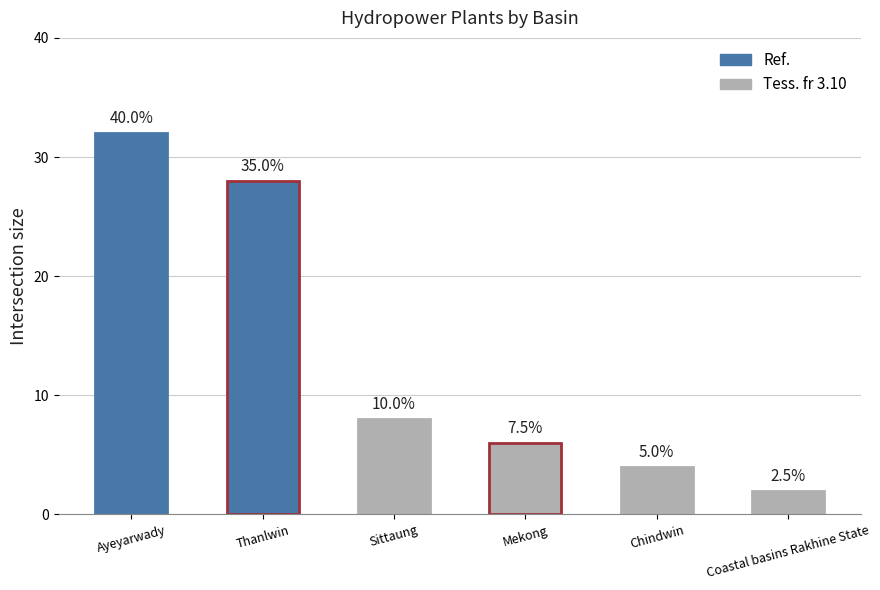

What is the label of the 4th bar from the right?

Sittaung